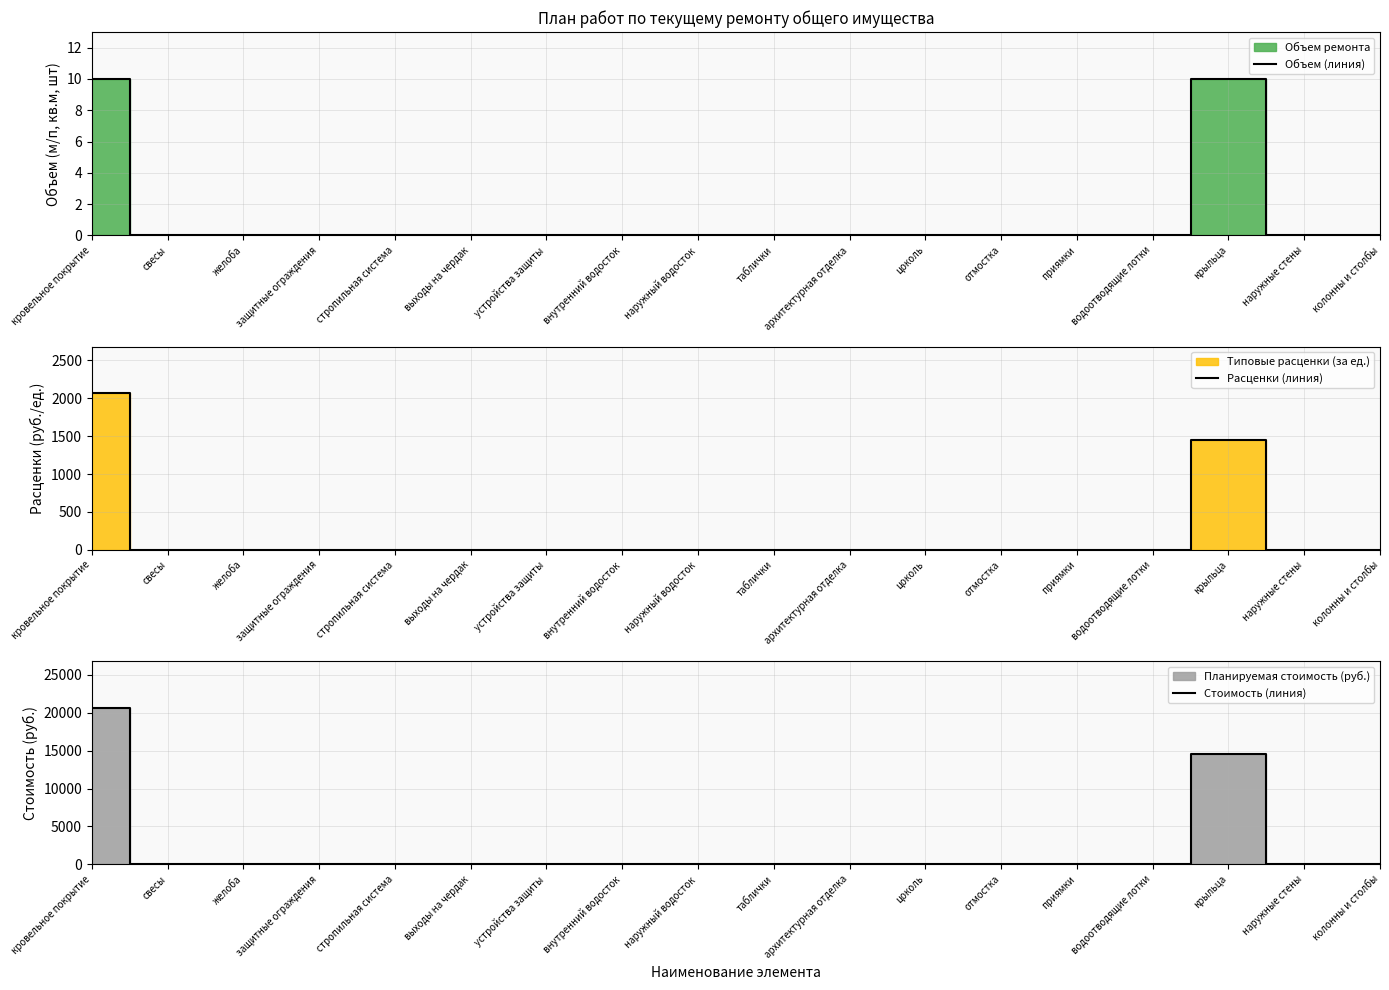

How many series are shown in this chart?

3